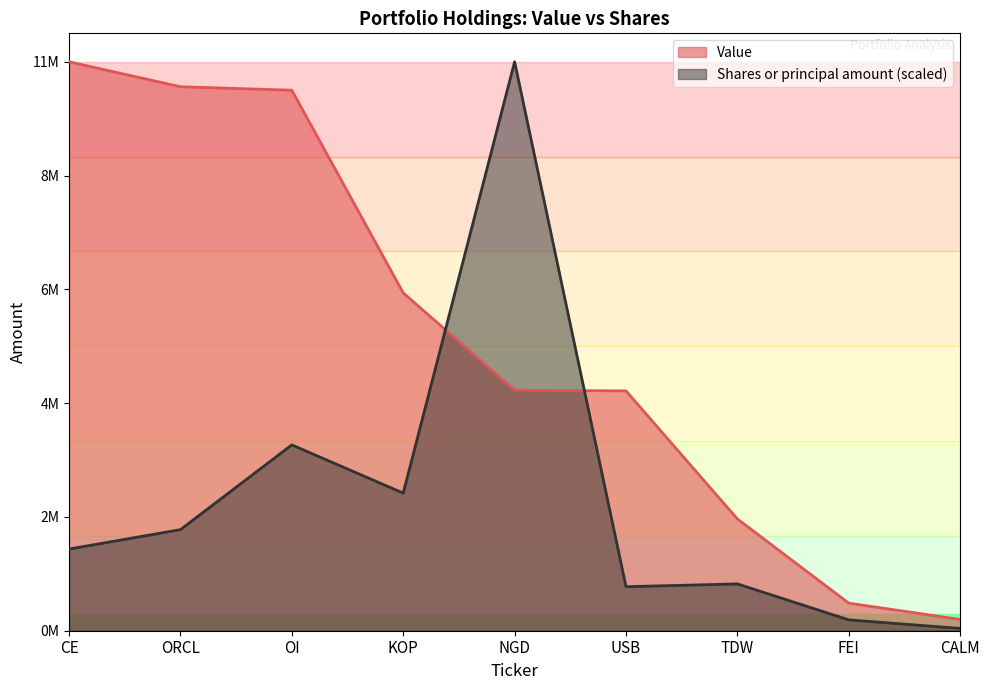

How many categories are shown in the chart?

9